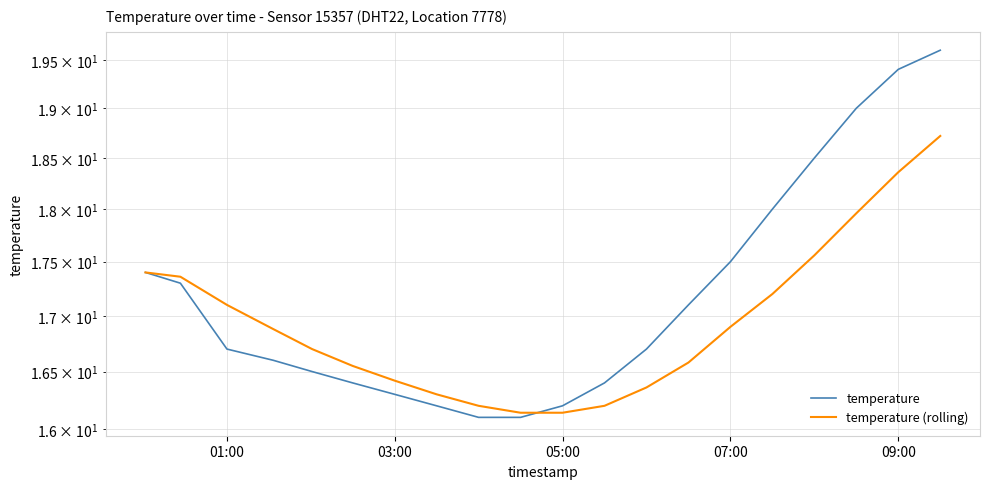

True or false: temperature (rolling) has more than 0 interior local peaks.

False